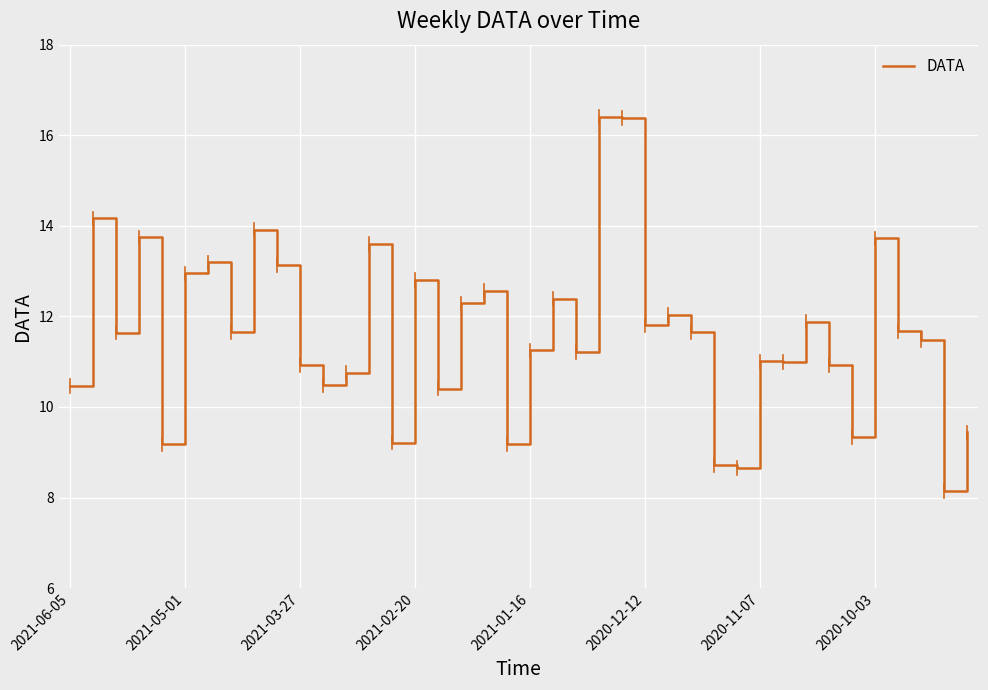

What is the difference between the maximum and minimum values?

8.3